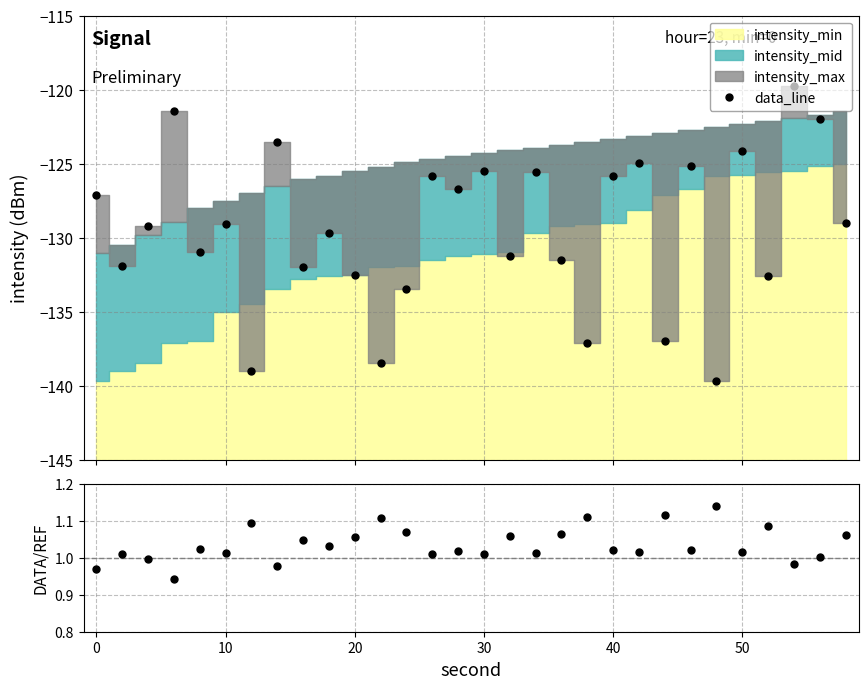

What is the average value of the data_line series?

-129.4